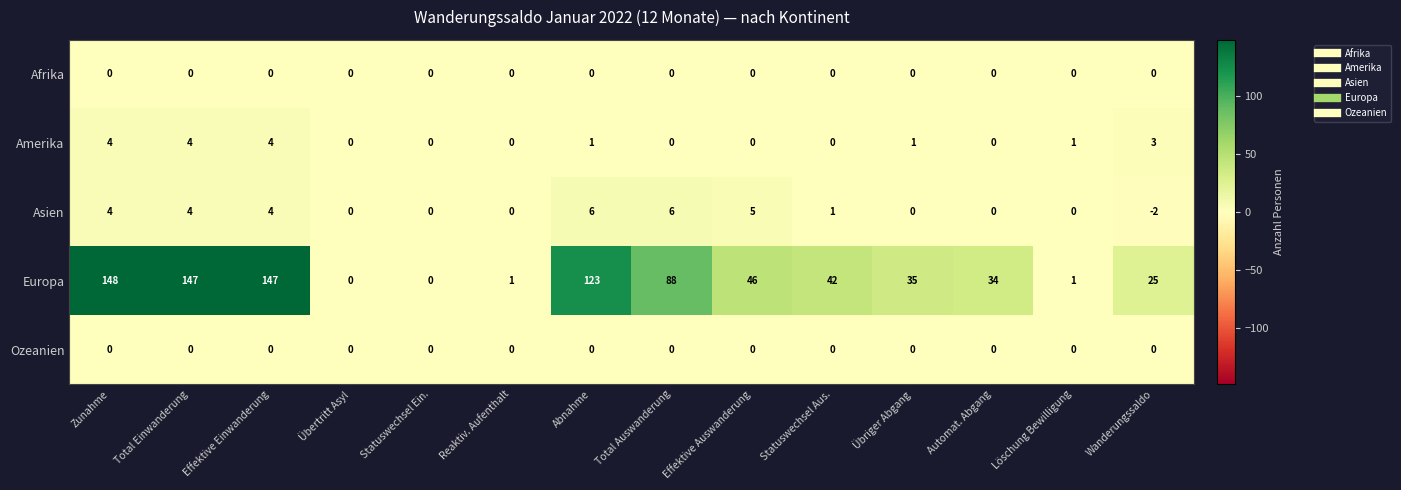

Which series has the largest total across all categories?

Europa